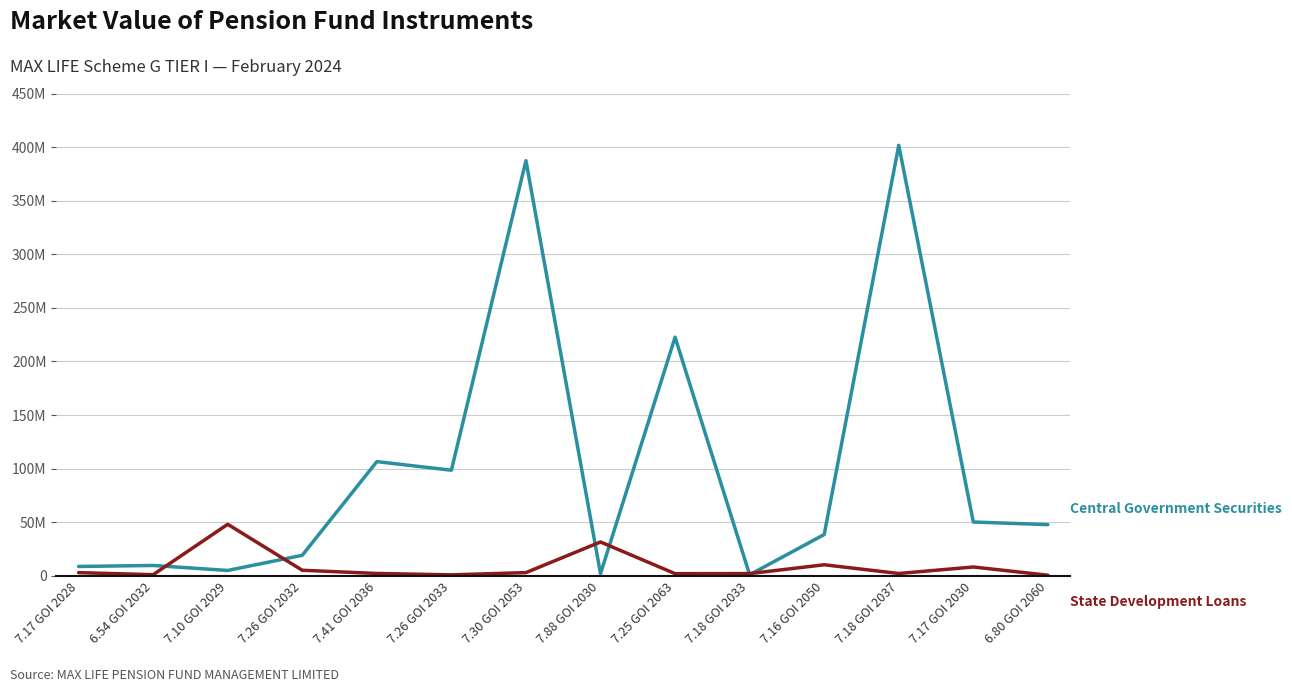

Is this an area chart (filled region under the line)?

No